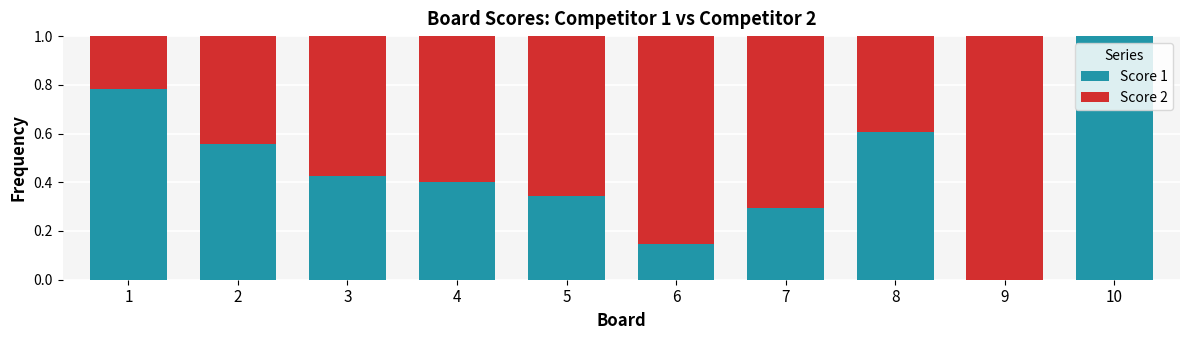

The Score 1 series shows 1.4 at 10. True or false?

False